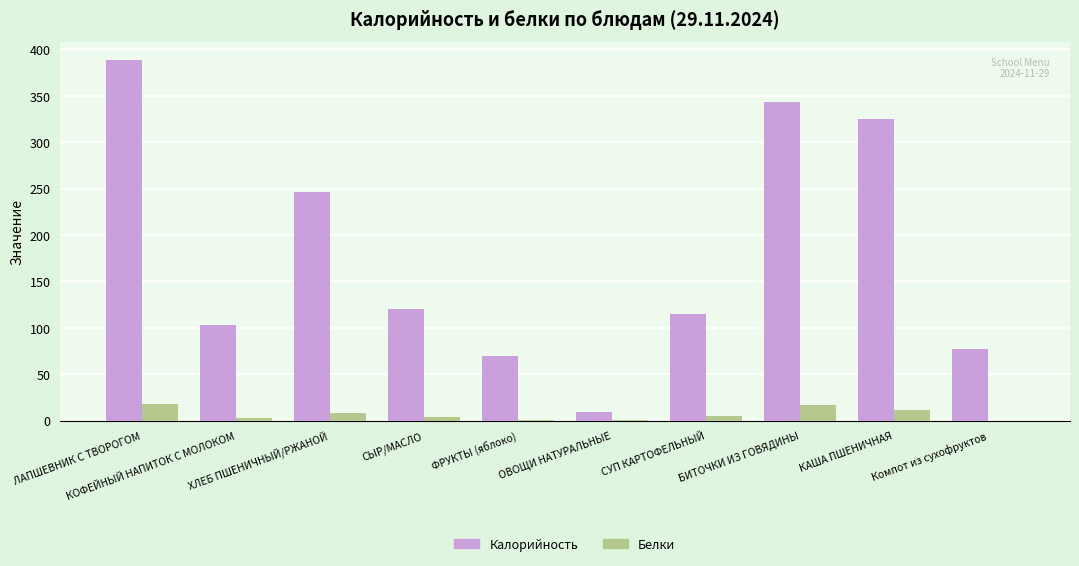

How many data points in Белки are above 5?

5